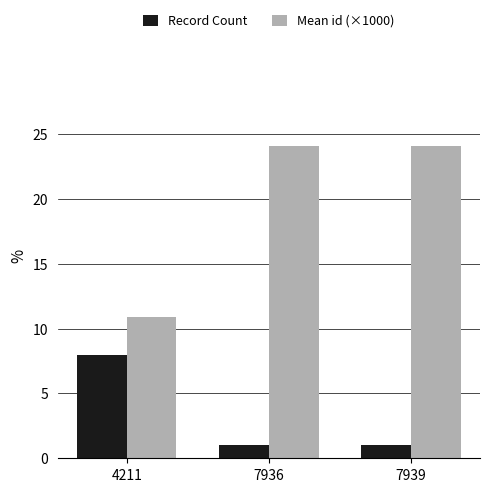

What is the difference between the maximum and minimum values in the Record Count series?

7.0